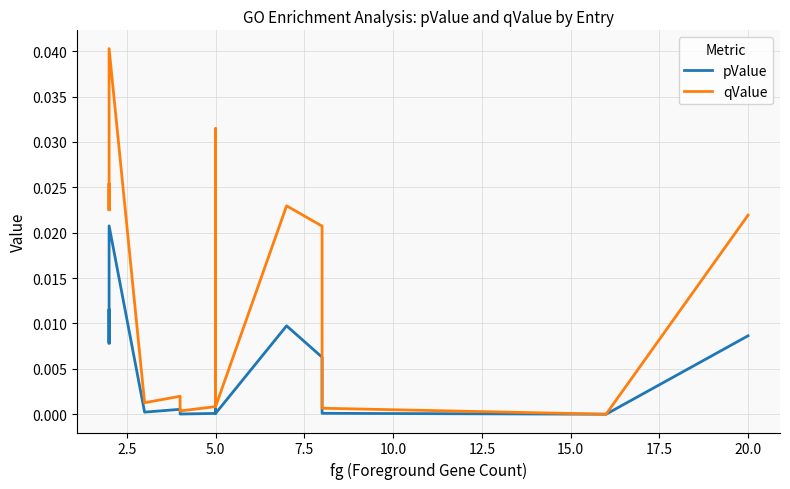

True or false: pValue has a value of 0.0 at 12.

False